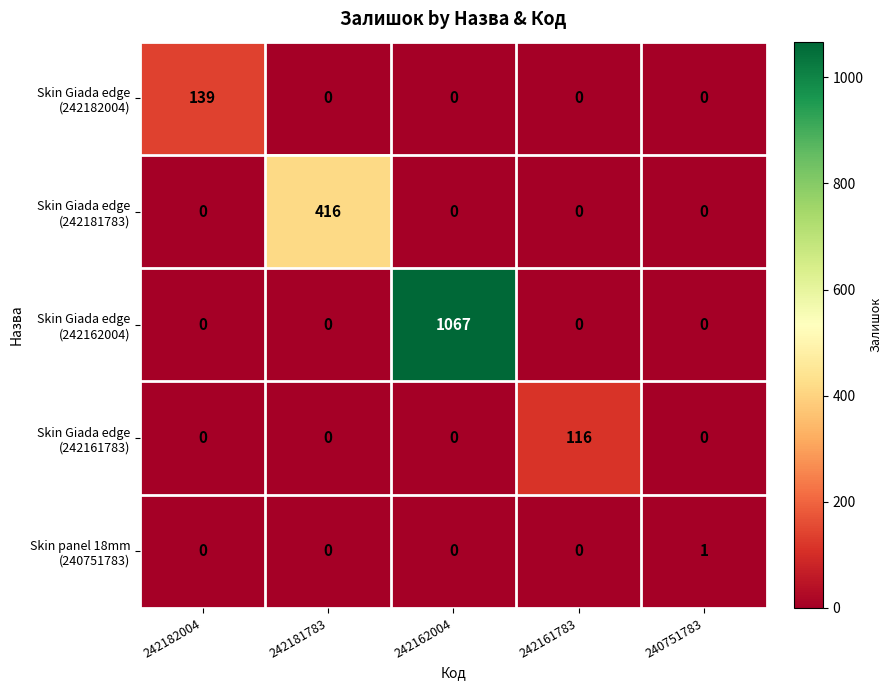

What is the total value across all series at 242162004?

1067